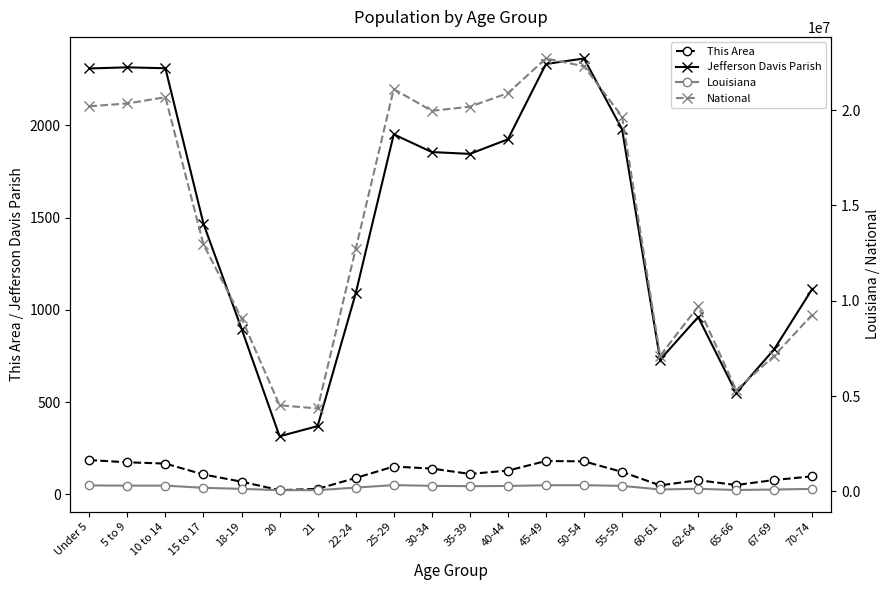

The value of Jefferson Davis Parish at 20 is 315. True or false?

True